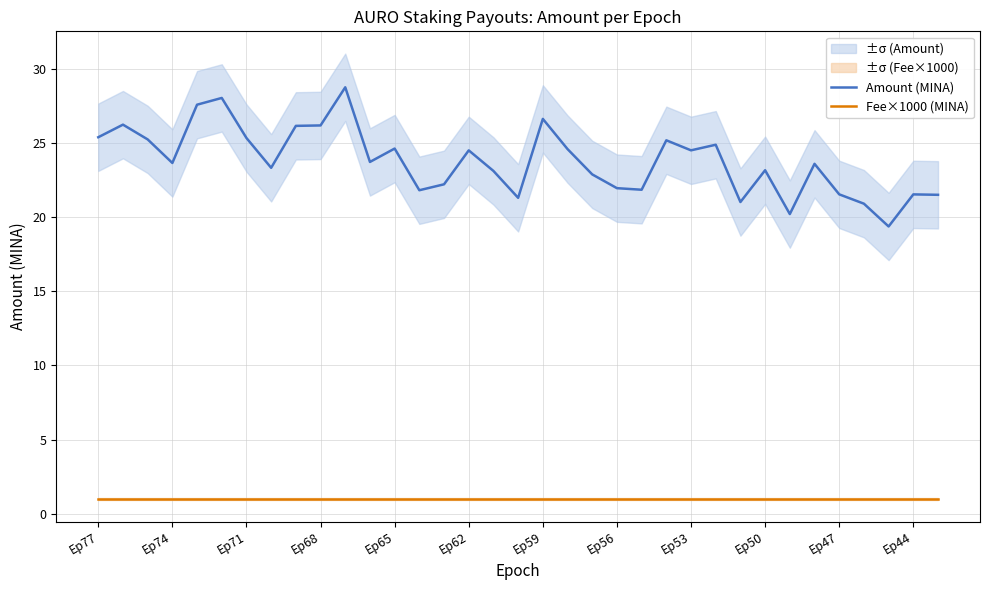

Rank the series by their average value, from highest to lowest.

Amount (MINA), Fee×1000 (MINA)